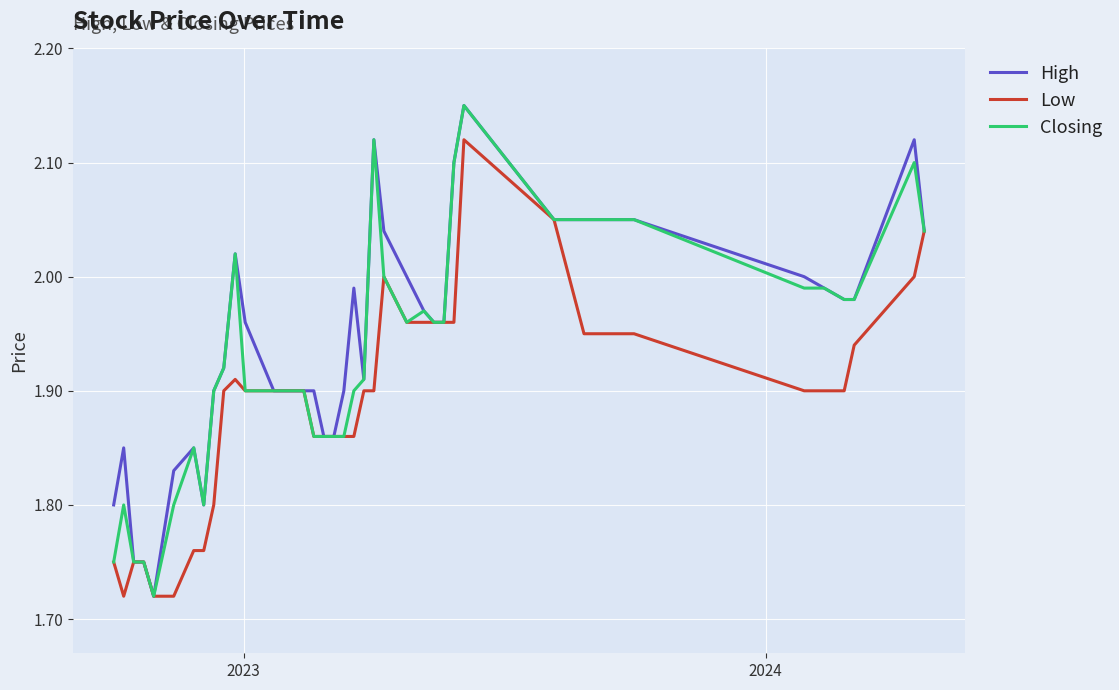

List the series in order of their overall mean, lowest first.

Low, Closing, High